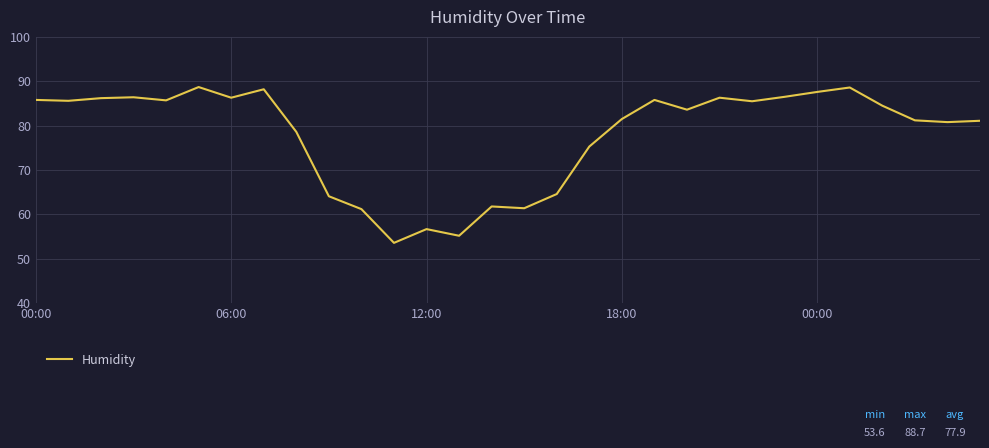

What is the smallest value displayed?

53.6